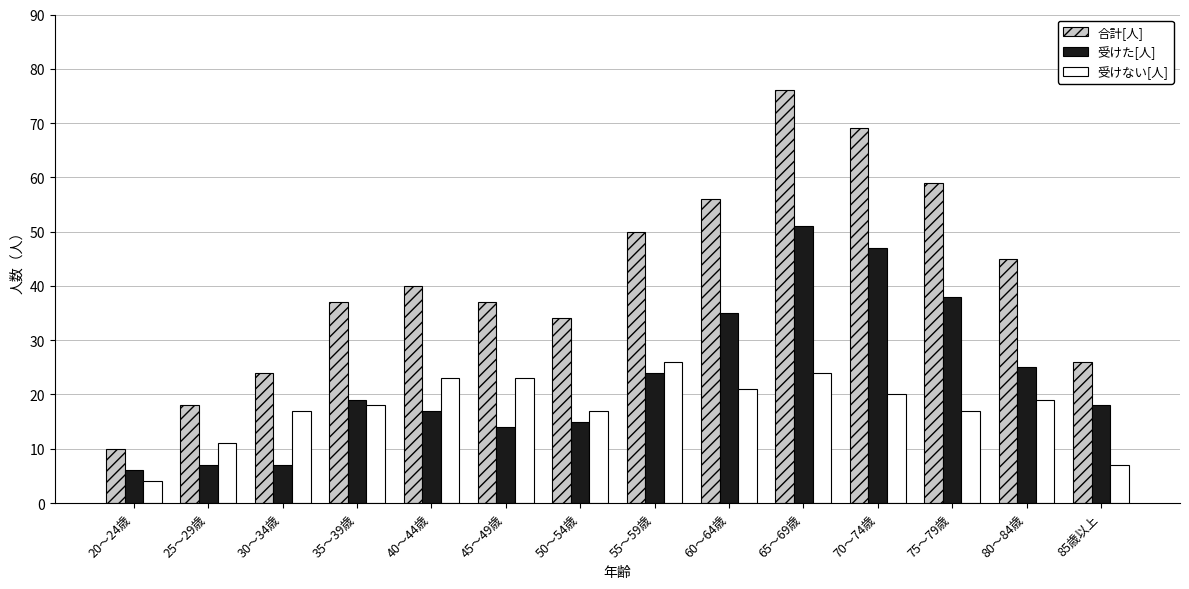

Is the value of 受けない[人] at 70～74歳 greater than the value of 受けた[人] at 80～84歳?

No